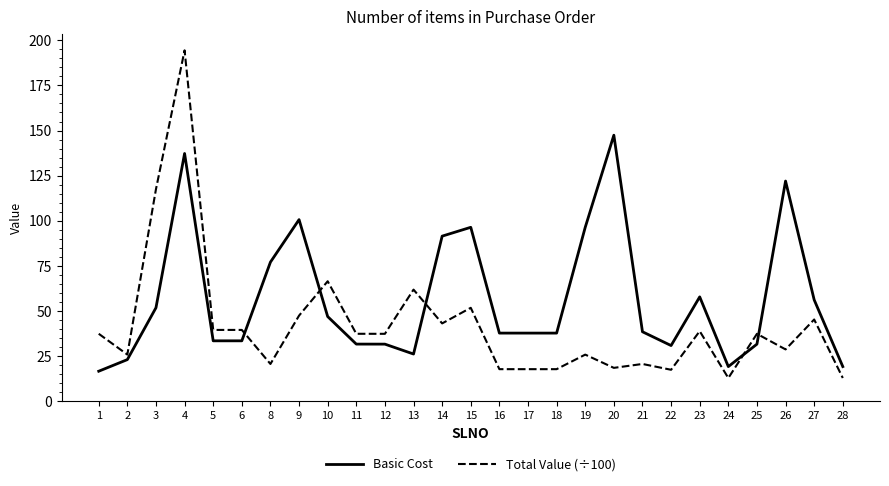

True or false: Total Value (÷100) has more than 1 interior local peaks.

True